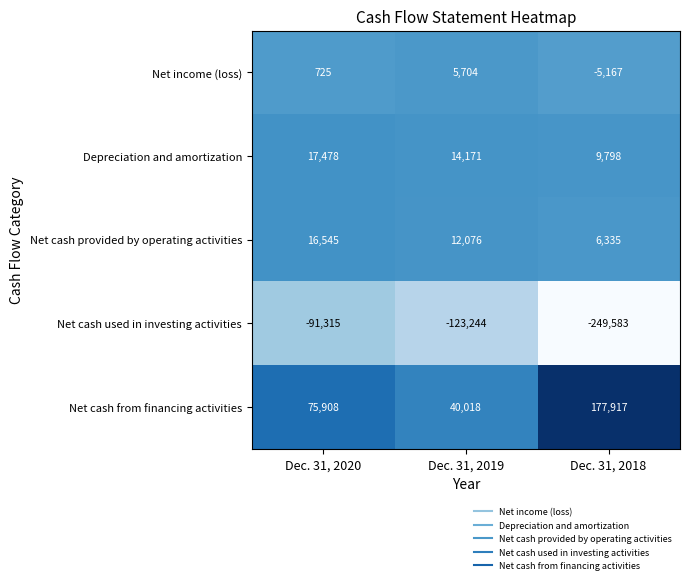

How many distinct data groups are displayed?

5